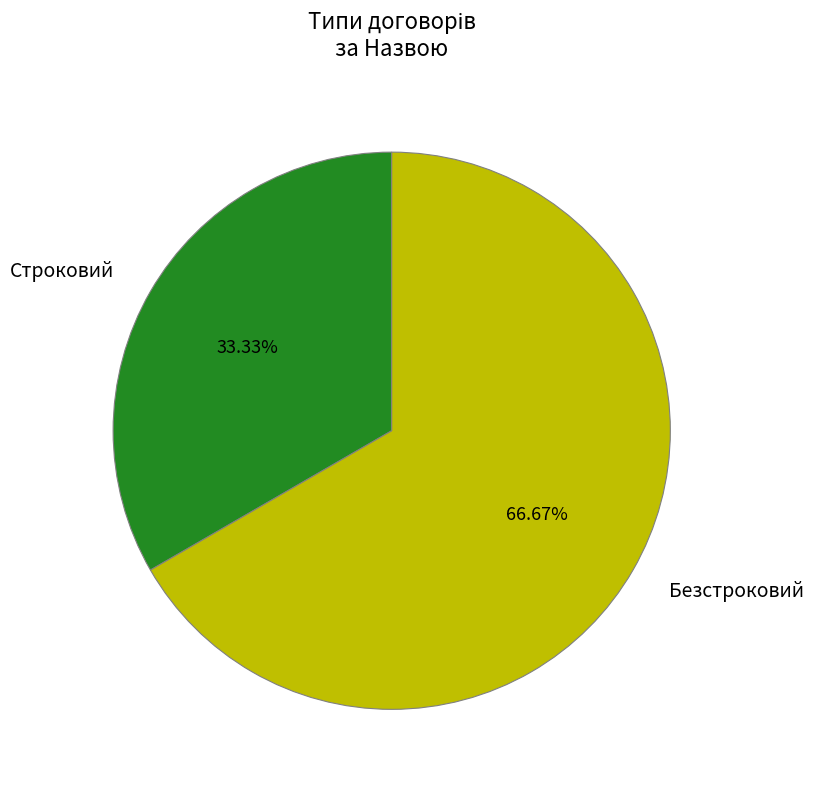

To the nearest percent, what percentage of the pie is Строковий?

33%